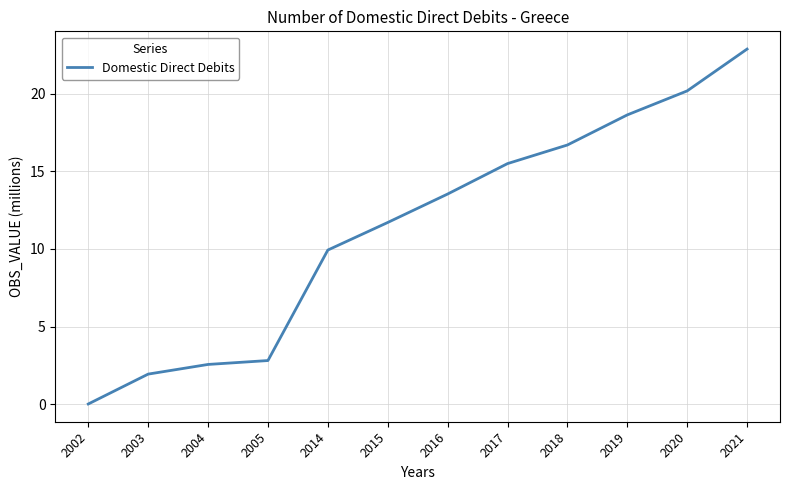

What is the change in value from 2005 to 2018?

+13.9